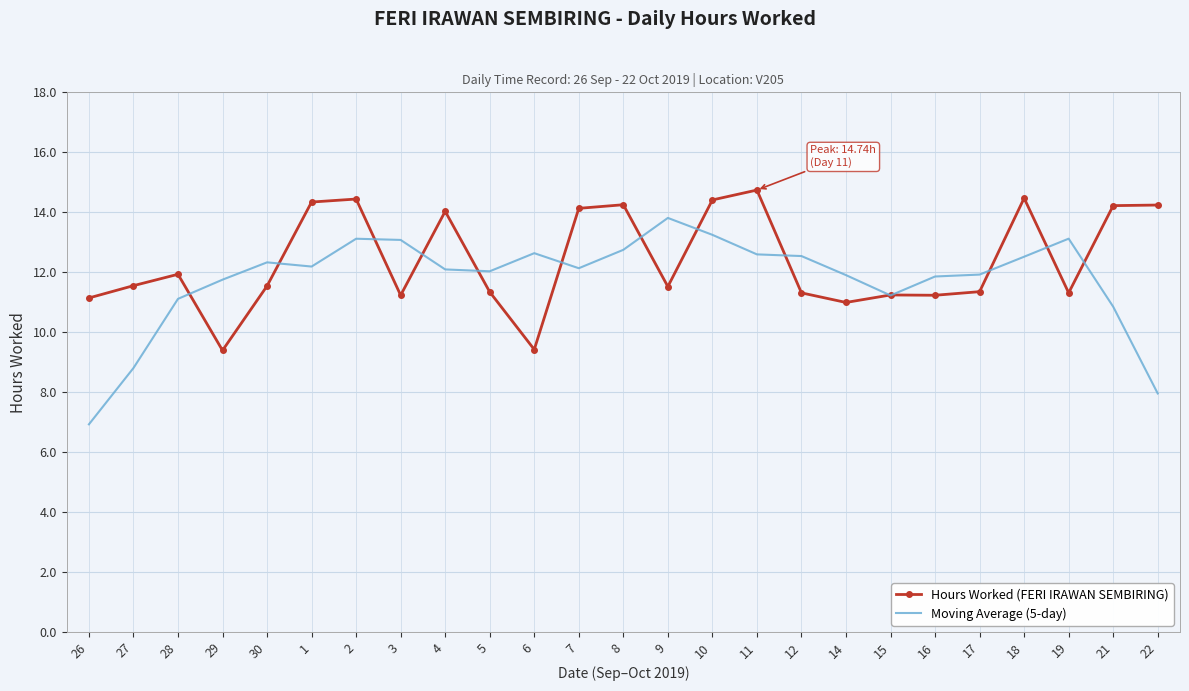

The Moving Average (5-day) series shows 3.1 at 7. True or false?

False